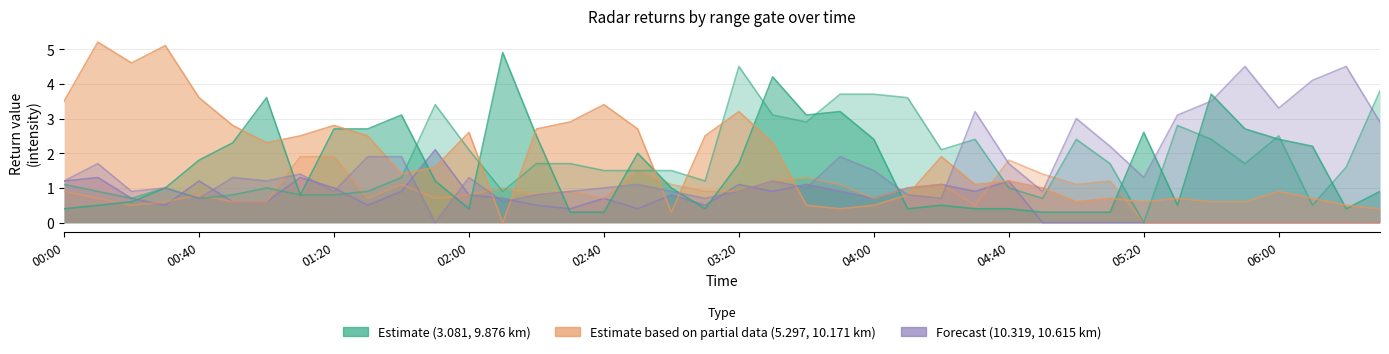

True or false: 10.171 has a value of 1.1 at 2003/03/17 05:00.

True